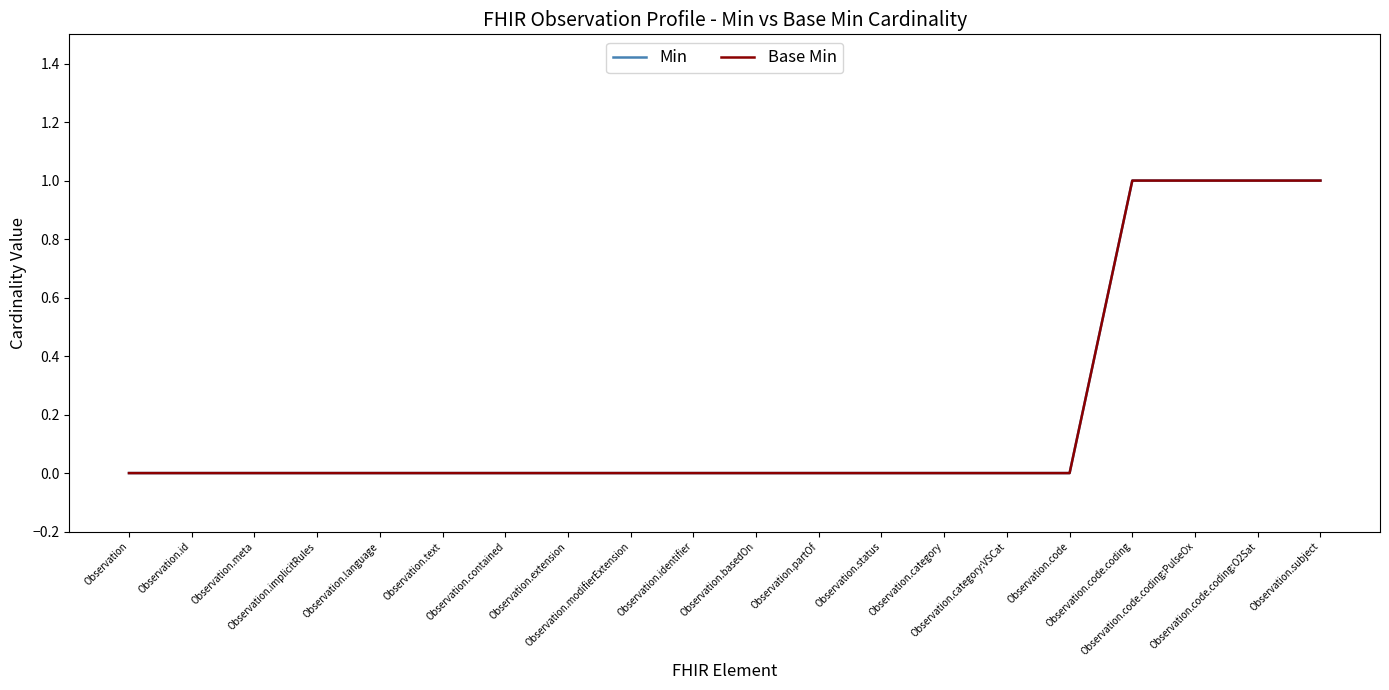

Is the value of Base Min at Observation.modifierExtension greater than the value of Min at Observation.language?

No